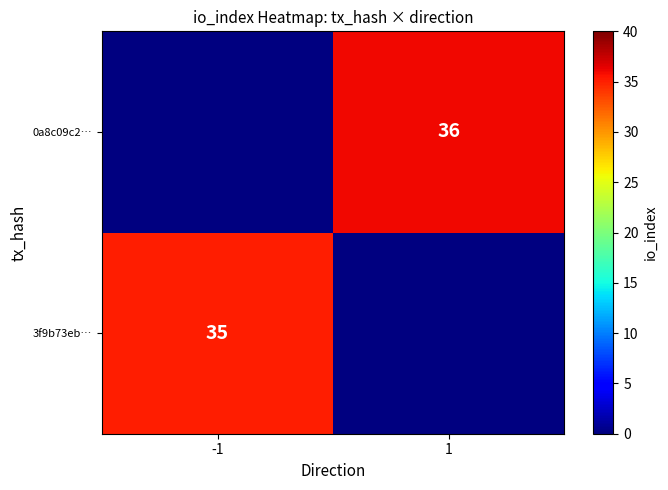

What is the maximum value shown in the chart?

36.0